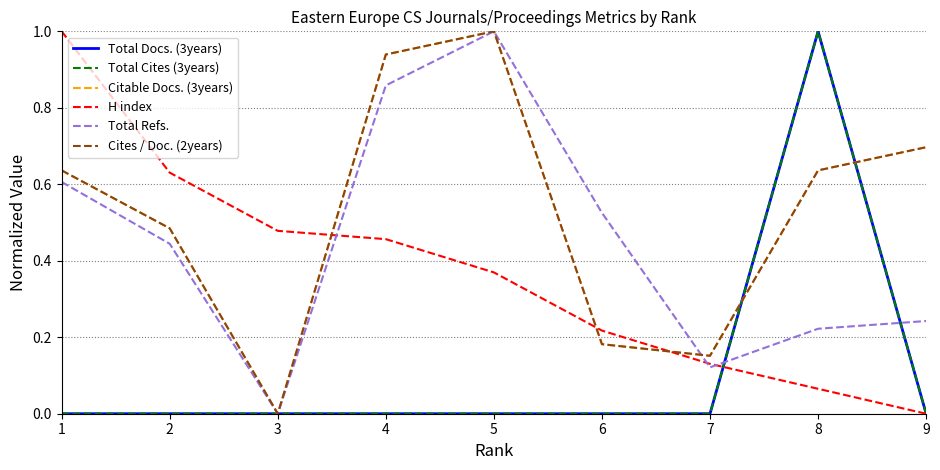

Does the chart have visible grid lines?

Yes